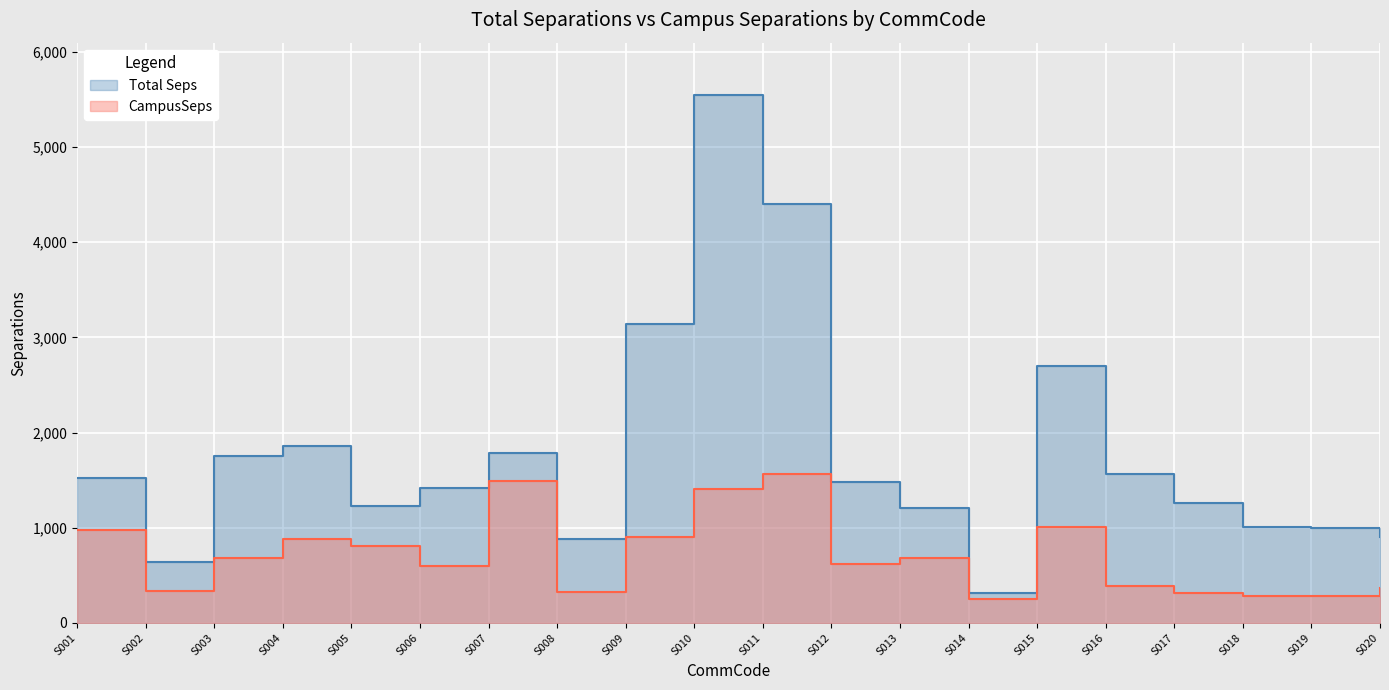

Reading right to left, extract all data points from this chart.

Total Seps: 900.8	998.7	1003.4	1262.9	1560.8	2701.6	318.6	1203.0	1477.0	4398.6	5541.6	3138.2	882.1	1782.3	1413.6	1227.7	1855.3	1758.4	639.9	1517.8
CampusSeps: 369.3	283.5	284.9	314.3	387.6	1011.6	253.7	681.3	614.0	1565.6	1410.5	898.8	326.3	1485.7	599.3	810.3	879.5	678.8	338.2	977.8